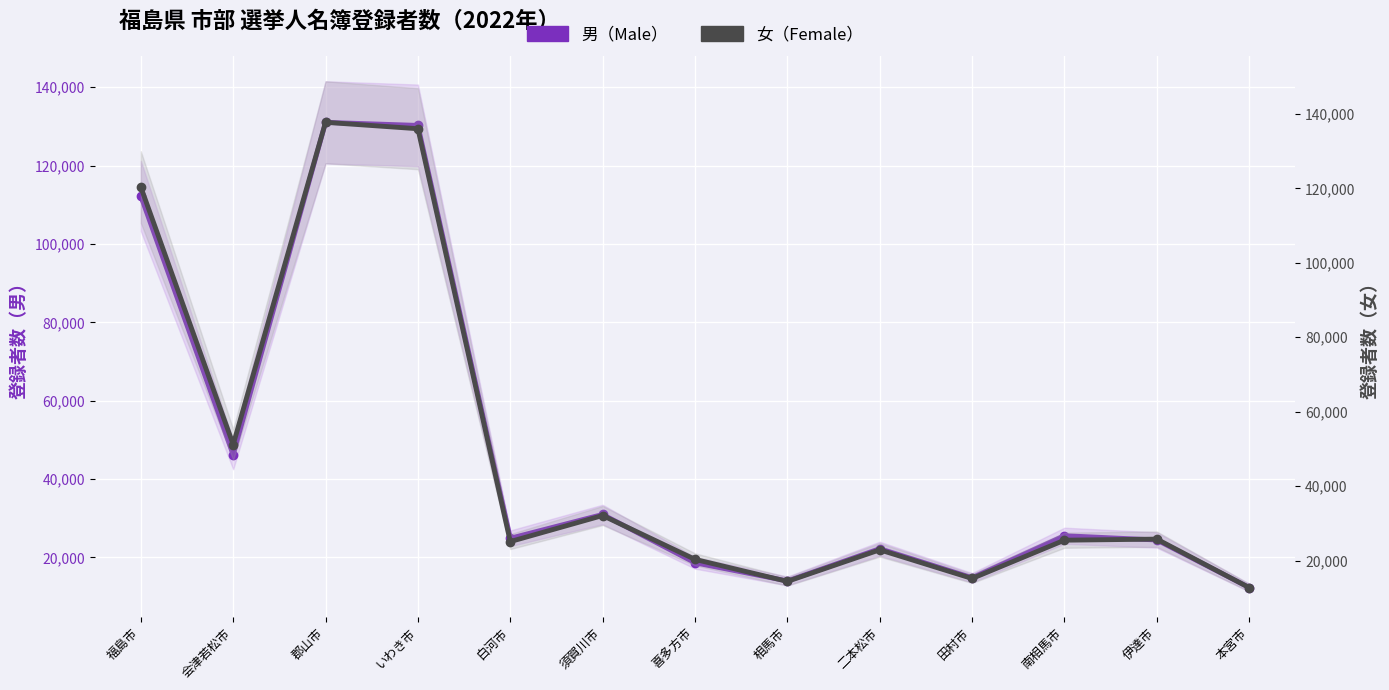

At which category does 女（Female） reach its first local valley?

会津若松市